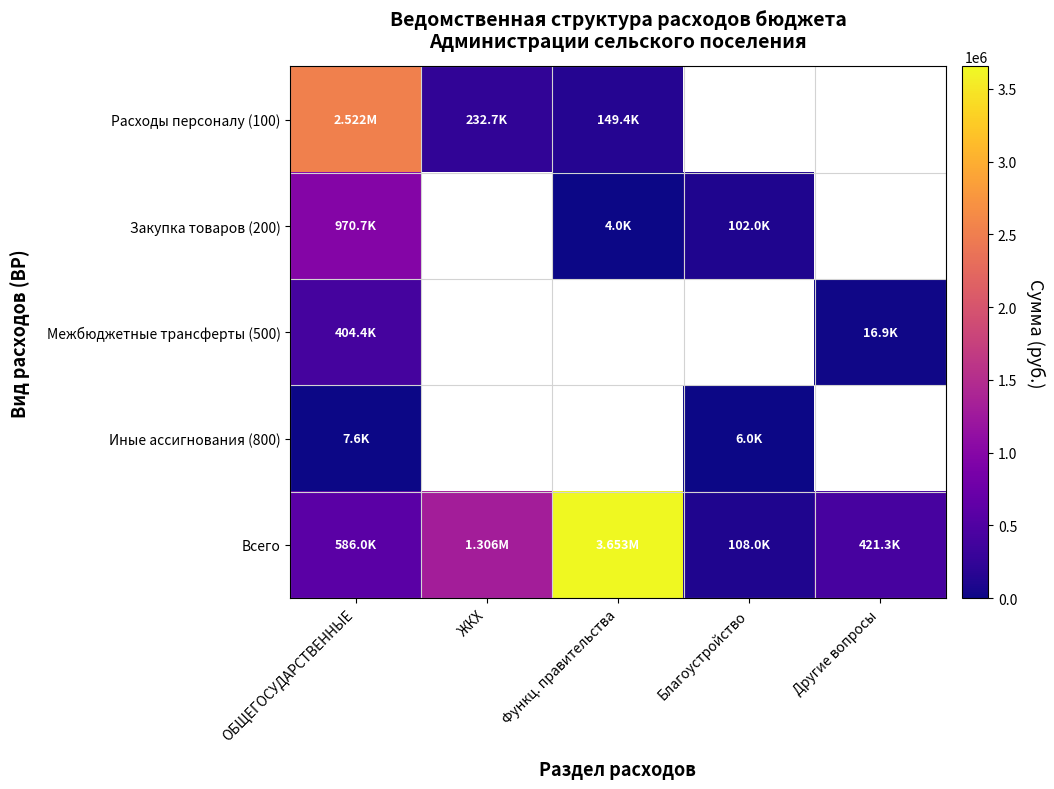

Which series changed the most between ОБЩЕГОСУДАРСТВЕННЫЕ and Функц. правительства?

Всего